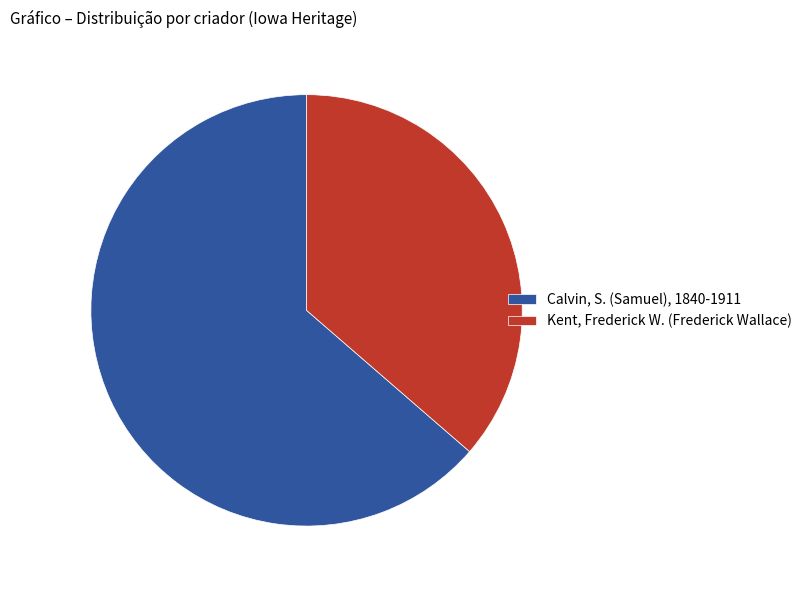

Rank the categories by value from lowest to highest.

Kent, Frederick W. (Frederick Wallace), Calvin, S. (Samuel), 1840-1911